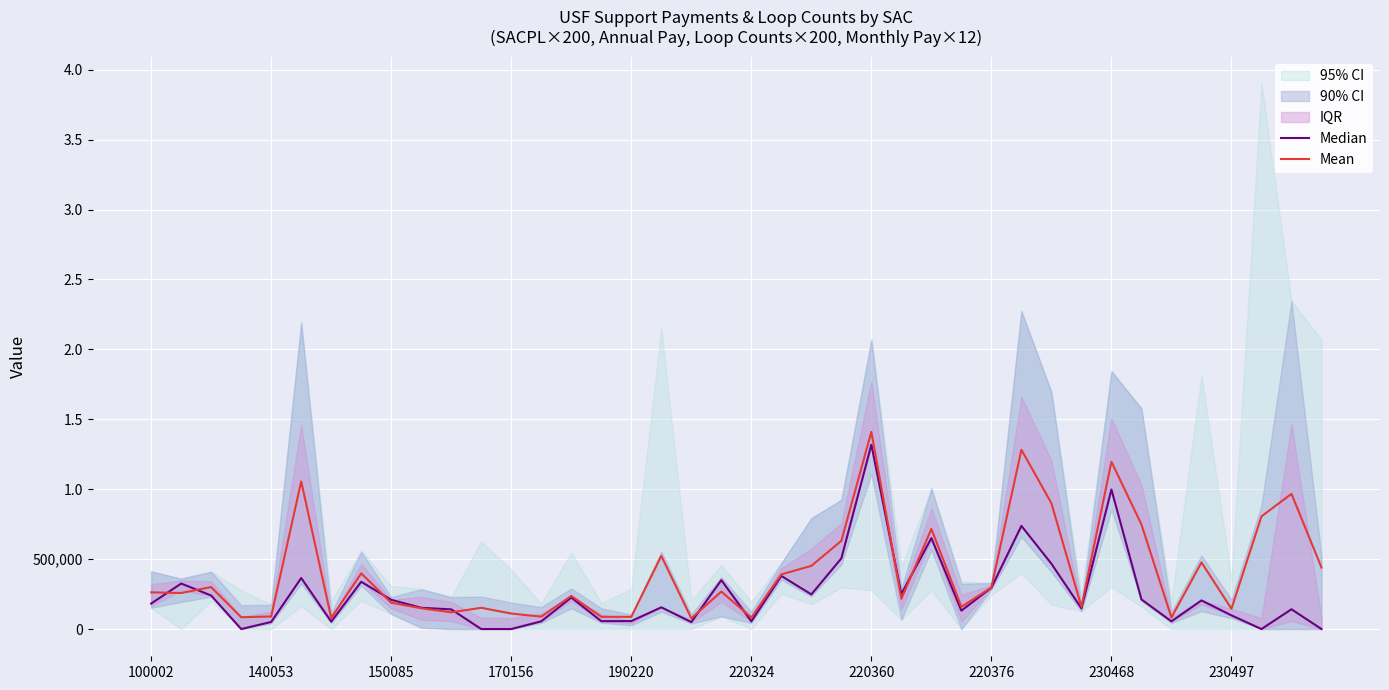

Reading left to right, what are all the values shown in this chart?

Median: 182320.0	325400.0	239658.0	0.0	50730.2	364912.0	52915.3	338112.6	209119.9	151936.0	140640.0	0.0	0.0	55134.1	225403.1	56253.8	56907.5	155248.8	49648.5	349900.7	54665.4	379800.0	247670.9	505400.0	1318200.0	250544.1	650400.0	131350.0	295800.0	737800.0	466614.7	148354.2	997800.0	211638.1	54778.8	204715.4	97570.8	0.0	141344.0	0.0
Mean: 262451.9	257599.3	300138.0	84376.8	89809.7	1055891.2	79770.1	398025.4	188135.6	148270.6	119488.0	151845.6	110705.2	88604.8	236901.7	87485.9	87067.0	523003.5	76644.6	267667.9	82009.4	390743.5	451739.2	631000.2	1410275.7	216437.3	715717.3	158590.0	297625.4	1282074.5	899808.7	159450.1	1196213.5	747956.8	82194.7	476363.0	145081.5	805865.2	966708.8	439745.2